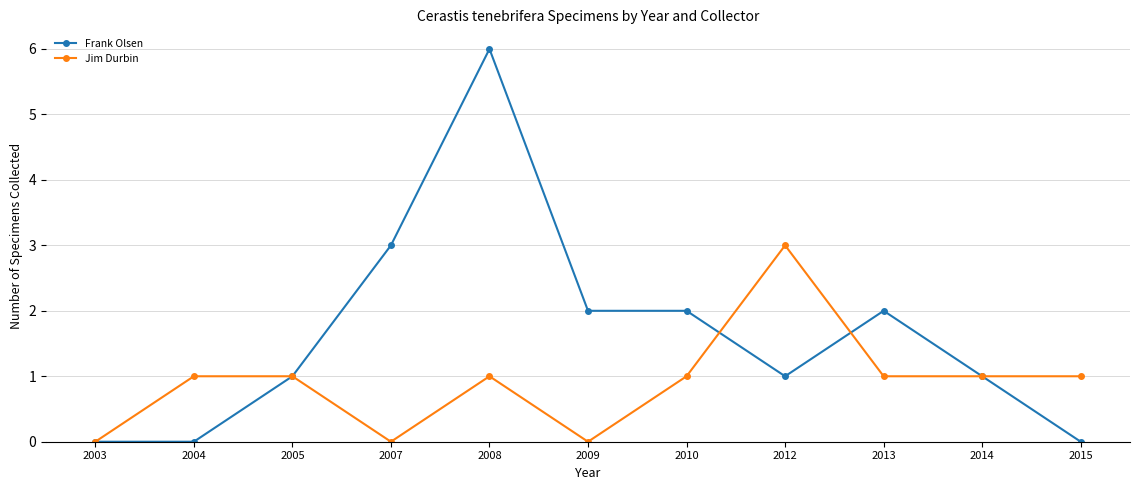

Count the number of categories in the chart.

11